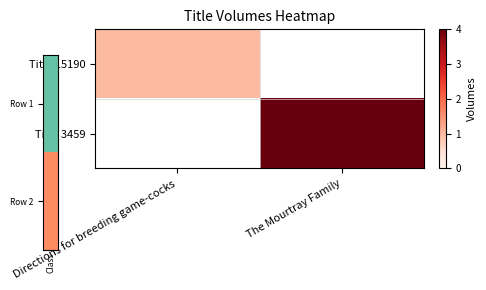

Reading right to left, what are all the values shown in this chart?

Title 15190: The Mourtray Family=0	Directions for breeding game-cocks=1
Title 3459: The Mourtray Family=4	Directions for breeding game-cocks=0